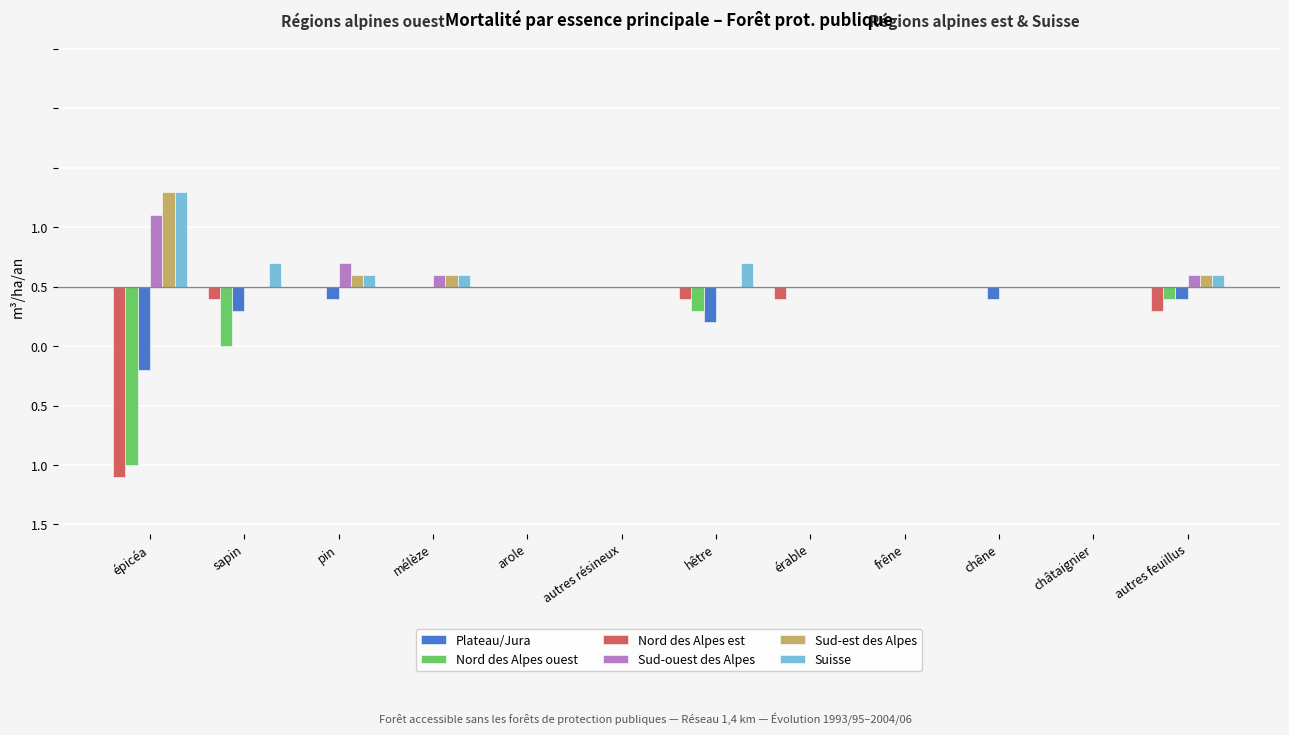

What is the greatest value displayed?

0.8